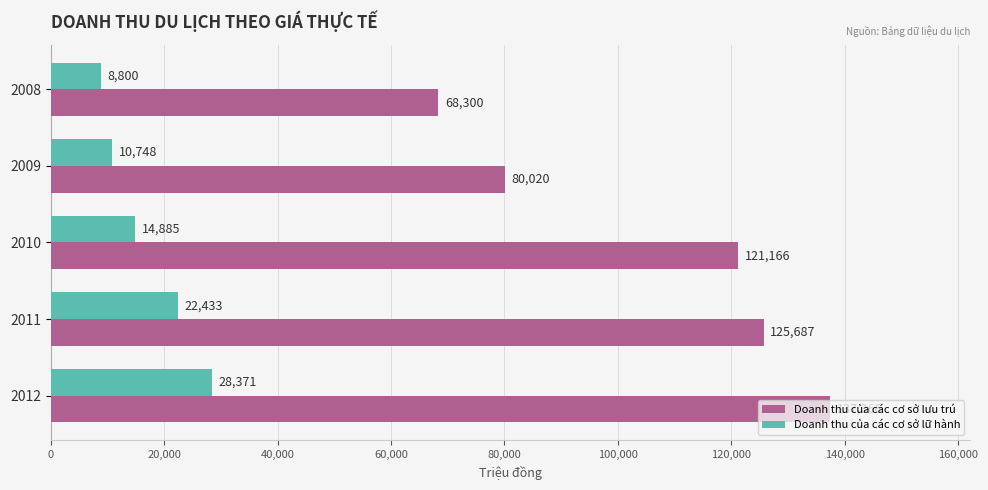

What is the maximum value for Doanh thu của các cơ sở lữ hành?

28371